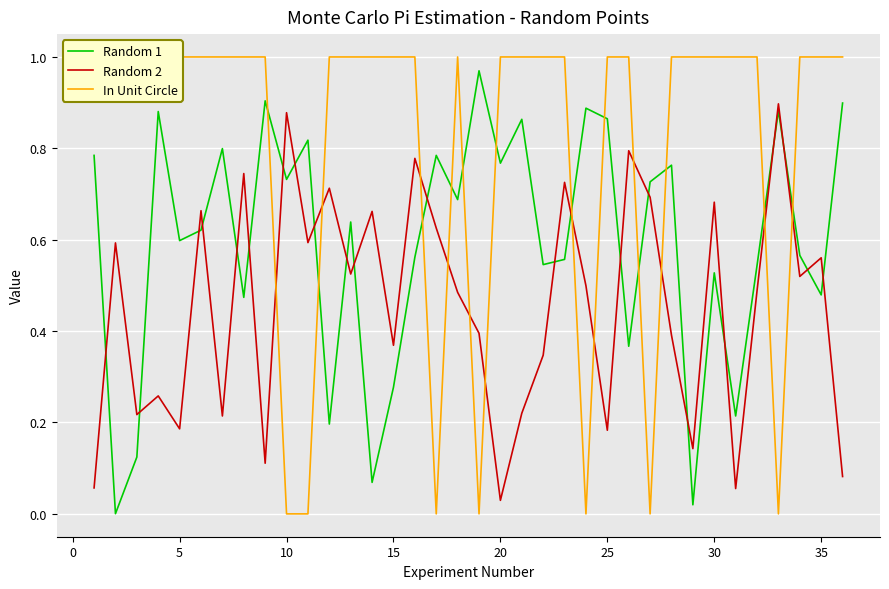

What is the sum of all Random 1 values?

21.4